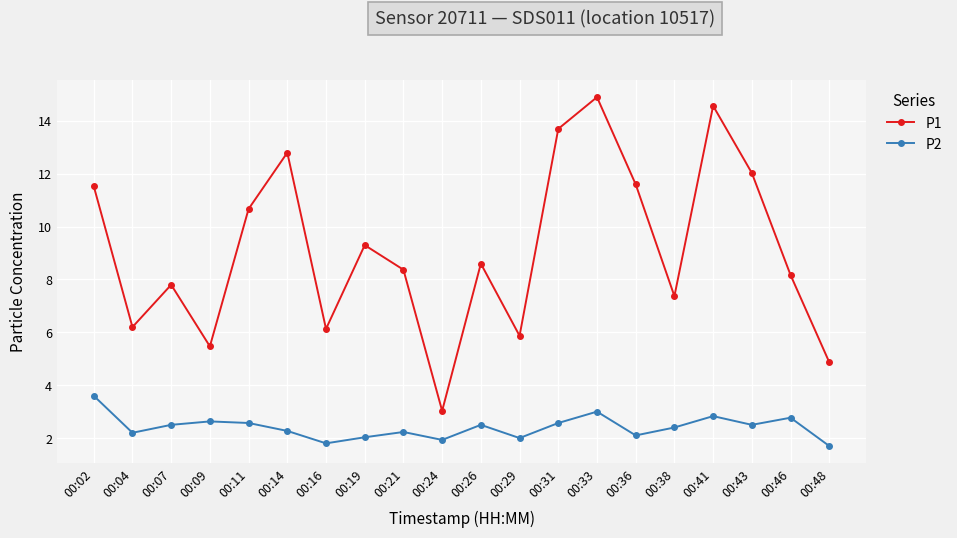

What is the spread (max minus min) of values at 00:07?

5.3